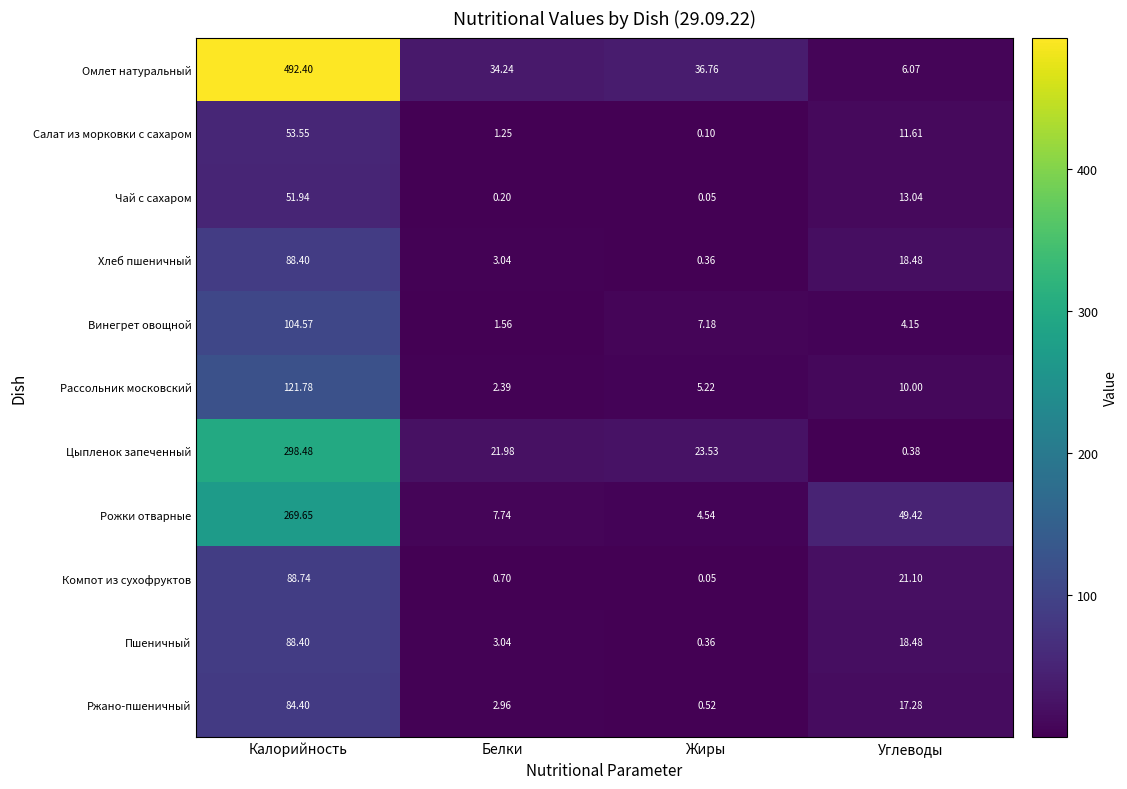

At which category does the chart reach its peak across all series?

Калорийность